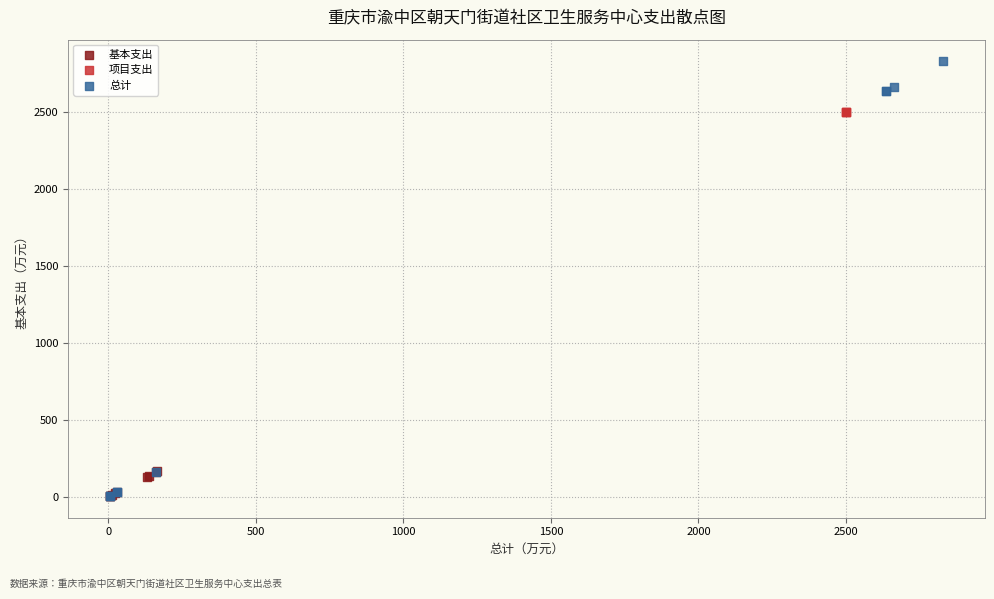

Which series contains the highest Y value?

总计